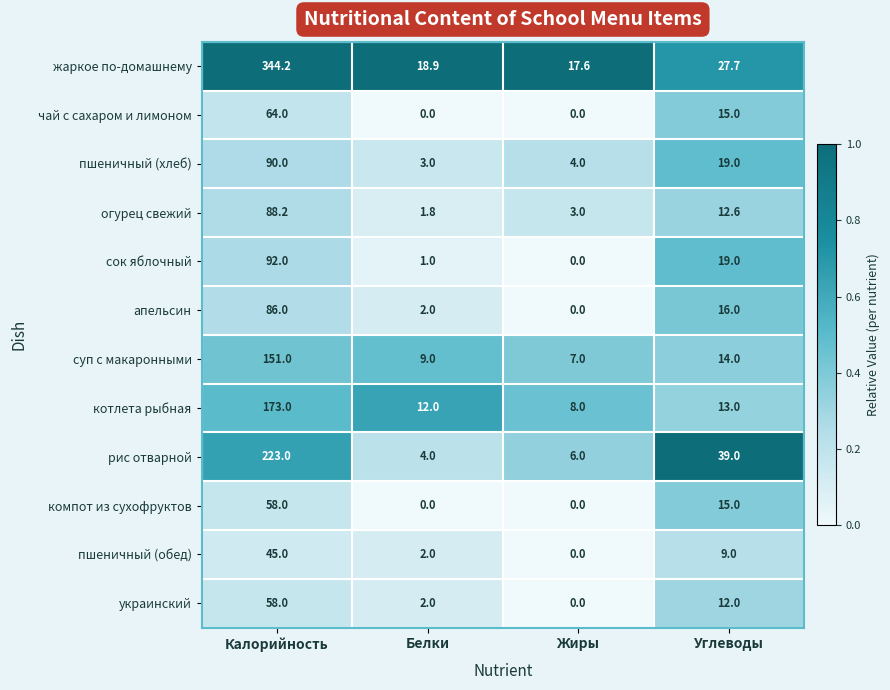

What is the total value across all series at Белки?

55.7